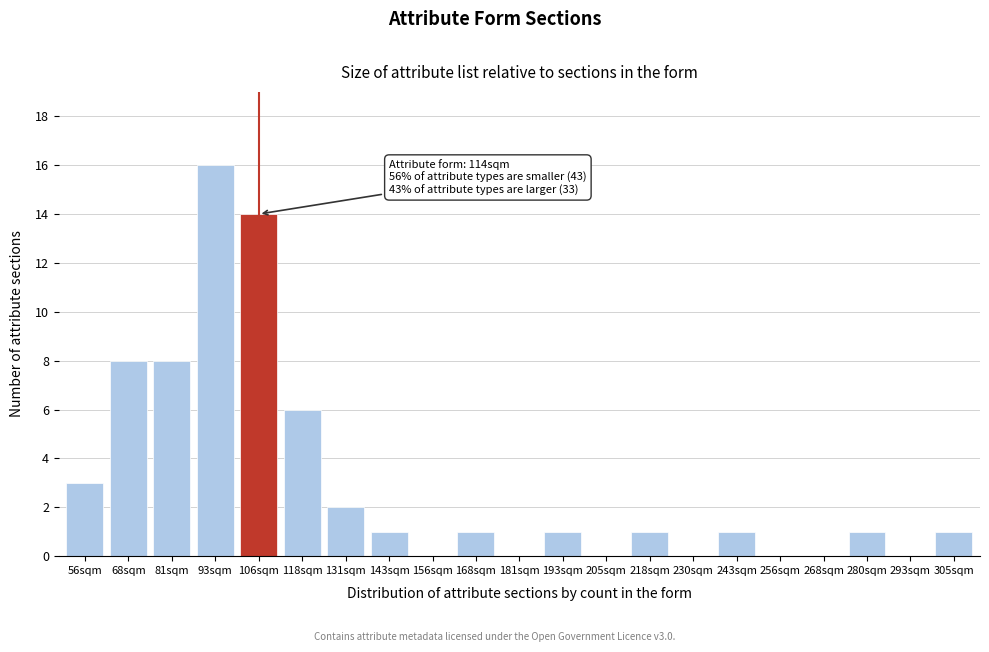

Reading right to left, extract all data points from this chart.

305sqm=1	293sqm=0	280sqm=1	268sqm=0	256sqm=0	243sqm=1	230sqm=0	218sqm=1	205sqm=0	193sqm=1	181sqm=0	168sqm=1	156sqm=0	143sqm=1	131sqm=2	118sqm=6	106sqm=14	93sqm=16	81sqm=8	68sqm=8	56sqm=3